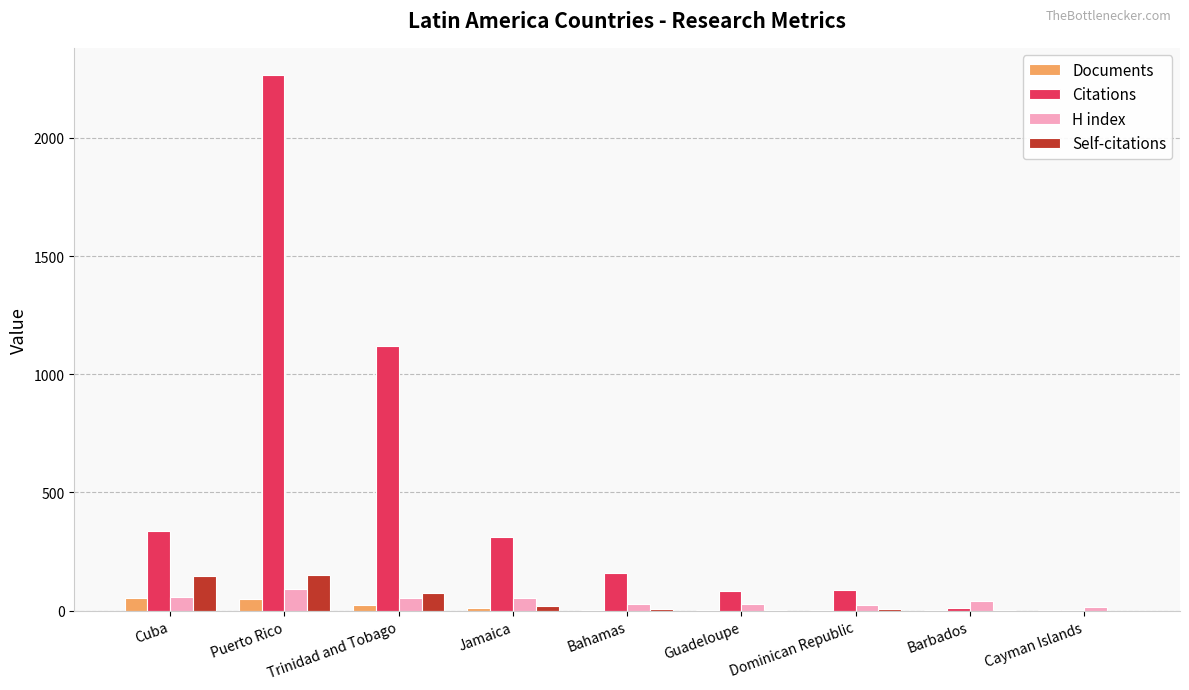

Count the number of categories in the chart.

9